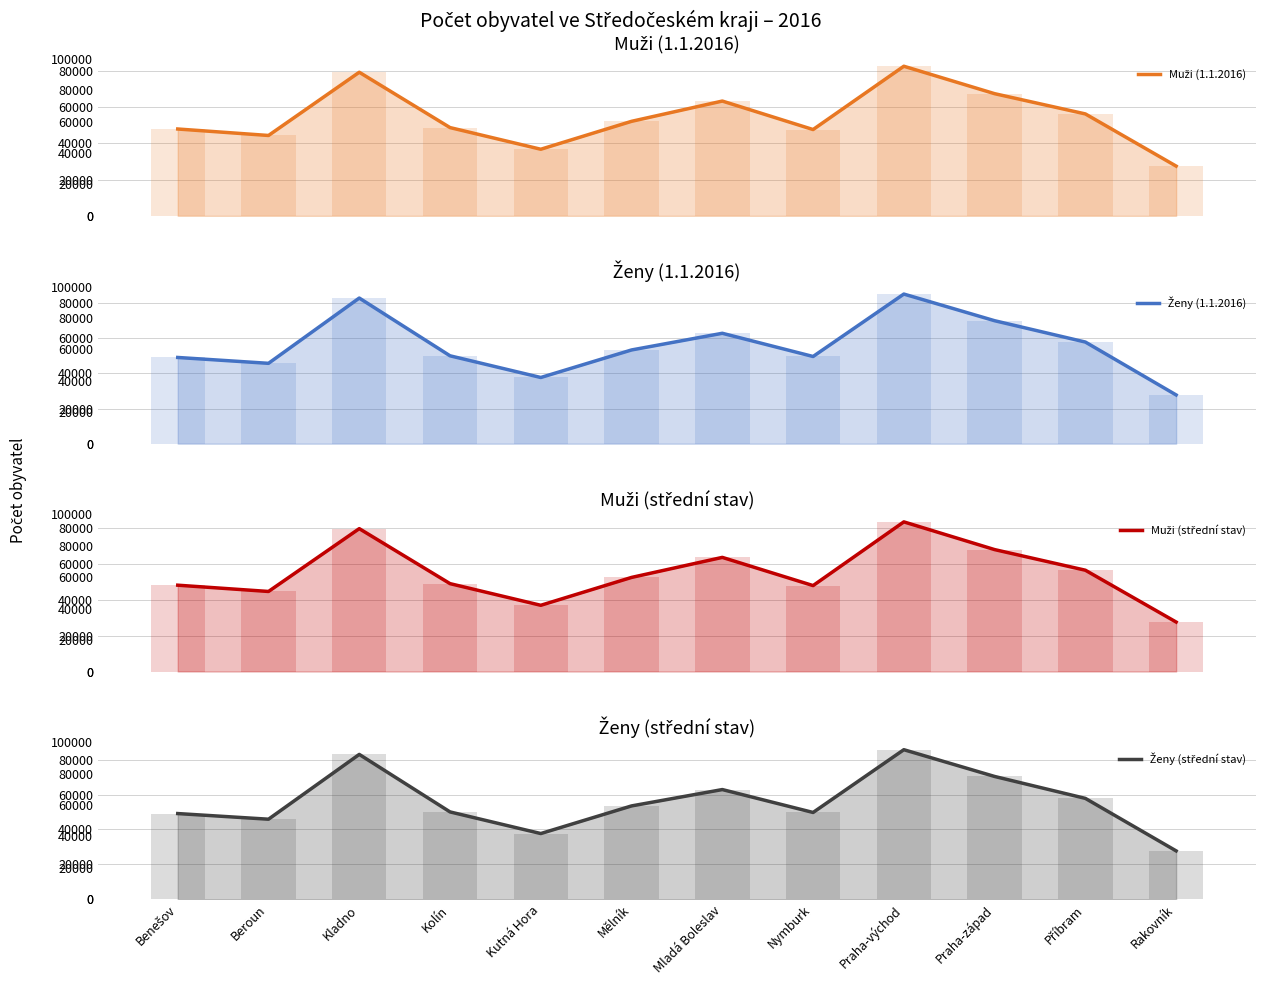

What is the difference between the second highest and second lowest values in the Ženy (střední stav) series?

45324